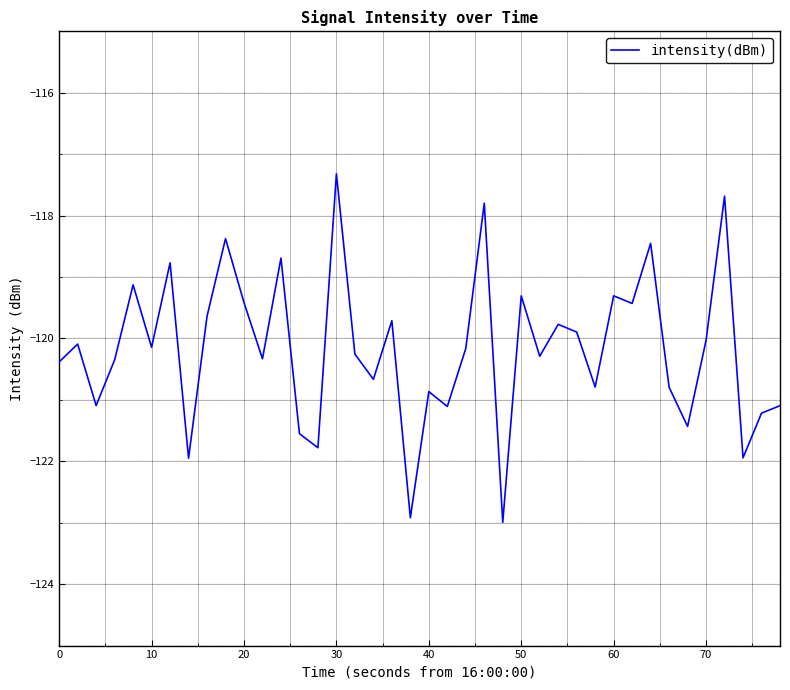

What is the greatest value displayed?

-117.3